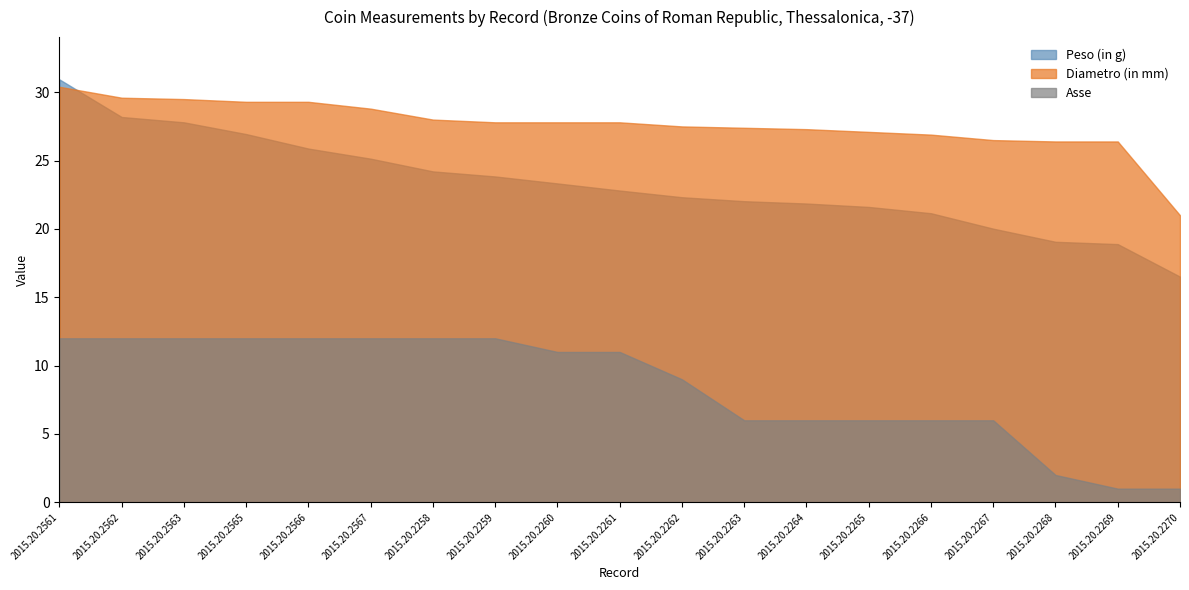

At 2015.20.2259, list the series in order from largest to smallest.

Diametro (in mm), Peso (in g), Asse